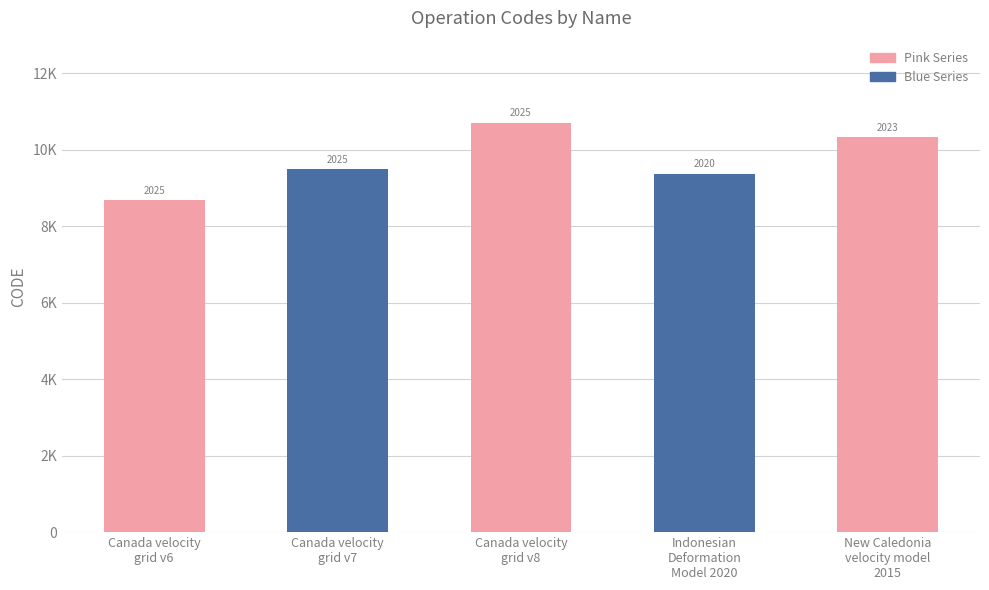

Does the chart contain any negative values?

No